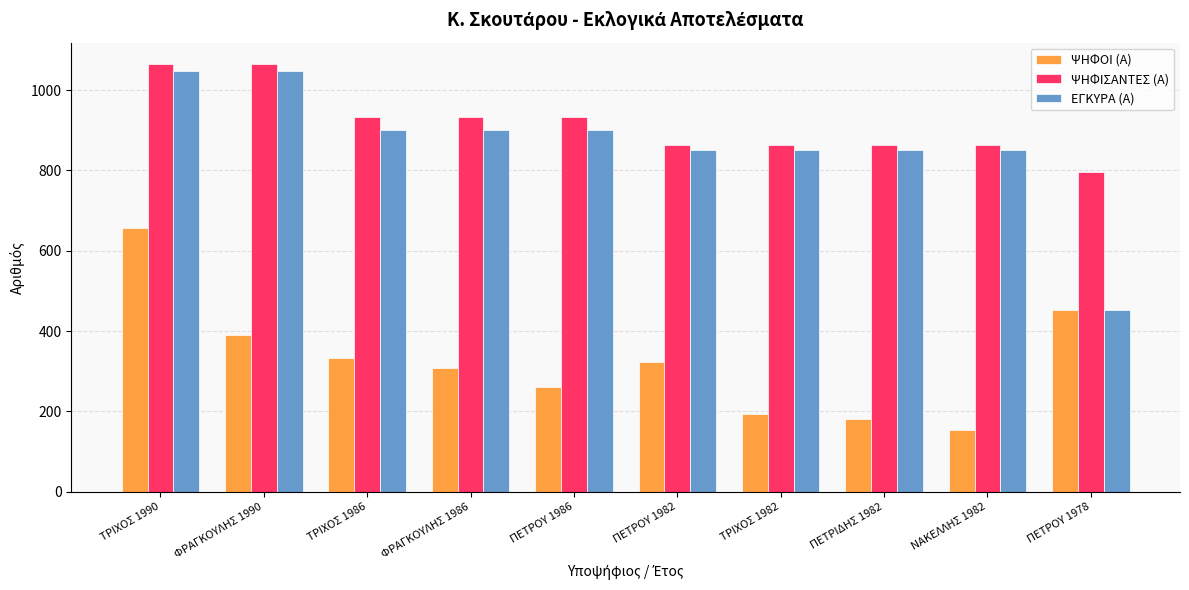

Which series has the widest spread of values?

ΕΓΚΥΡΑ (Α)